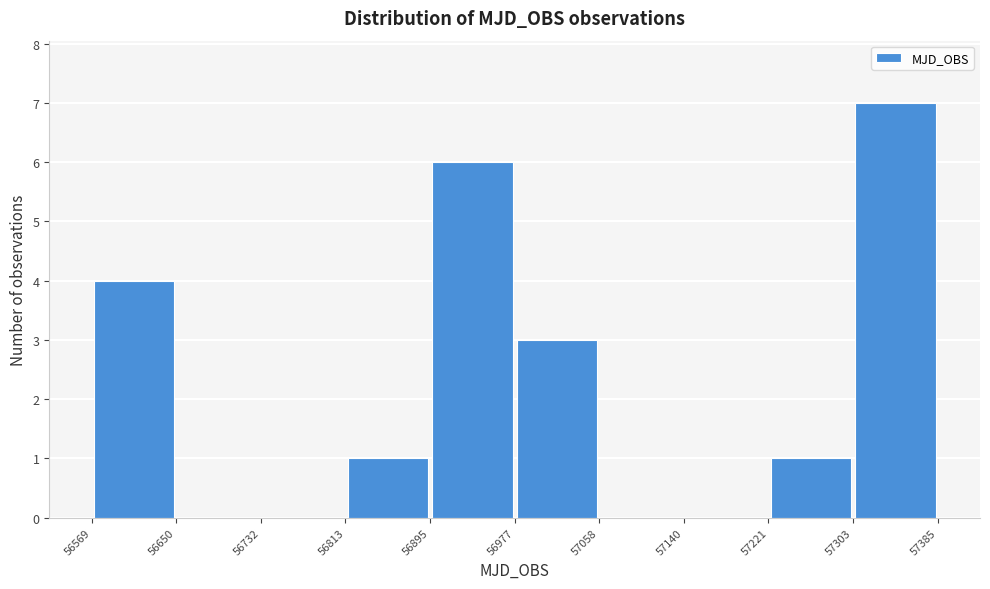

What is the height of the bar covering 57221 to 57303 on the x-axis? The values are not printed on the chart, so give them approximately, as read against the axis.

1